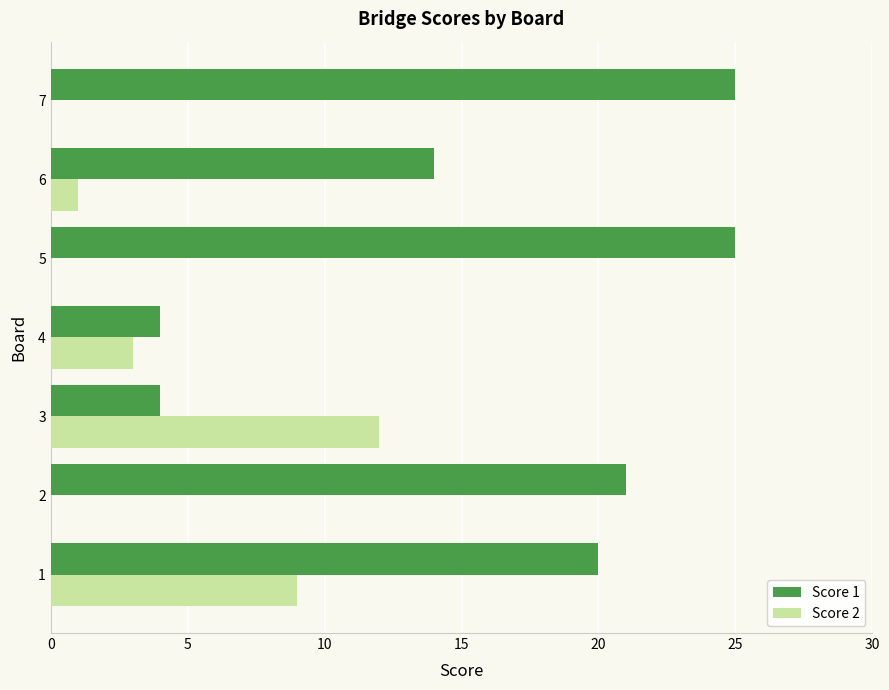

What is the total value across all series at 5?

25